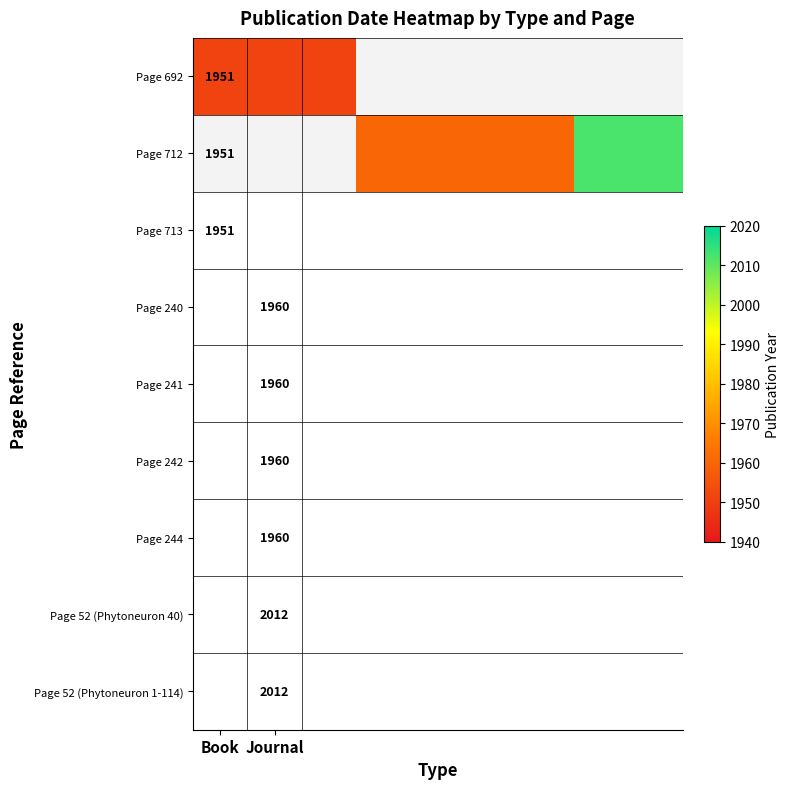

What is the total value across all series at Book?

3902